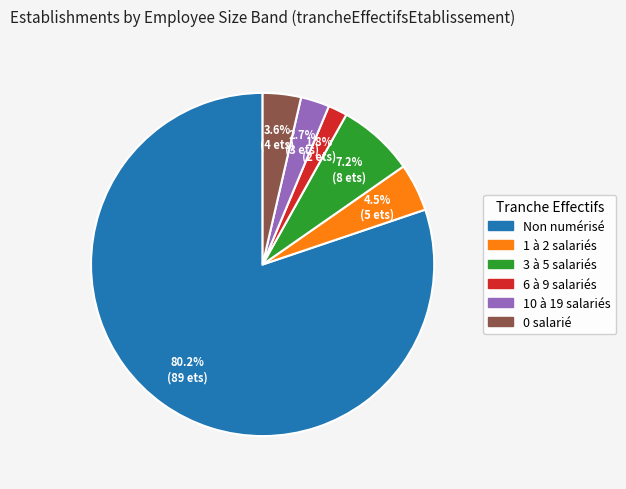

Is there any slice that represents more than half of the pie?

Yes